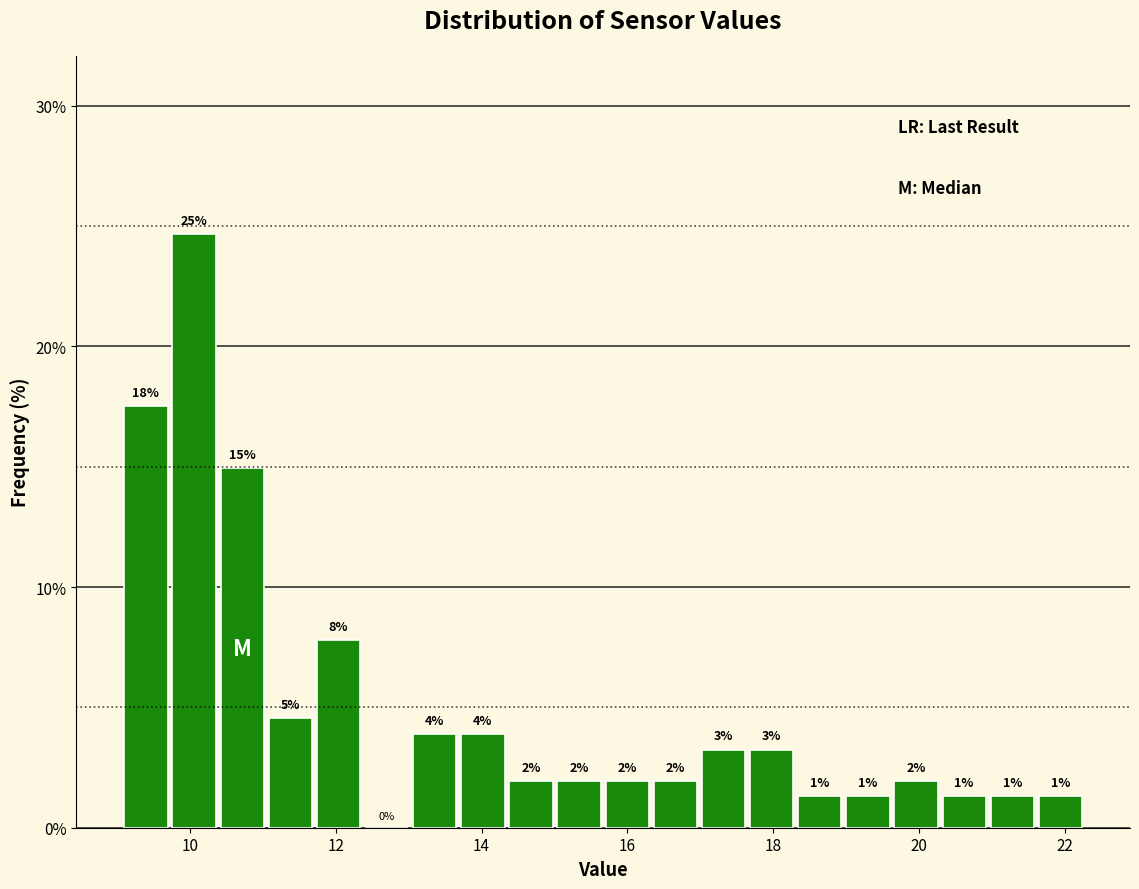

Read against the x-axis, roughly where is the centre of the tallest bar?

10.0